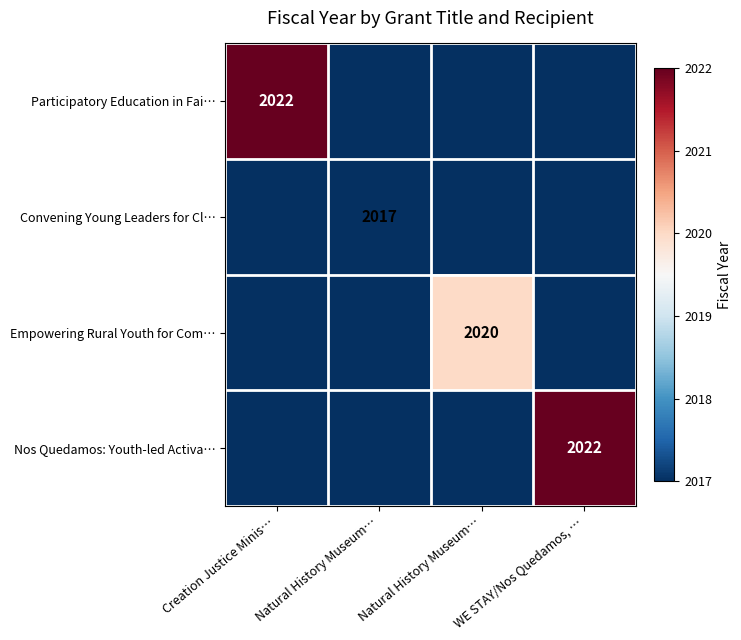

Is the value of Nos Quedamos: Youth-led Activa… at Natural History Museum… greater than the value of Convening Young Leaders for Cl… at Natural History Museum…?

No